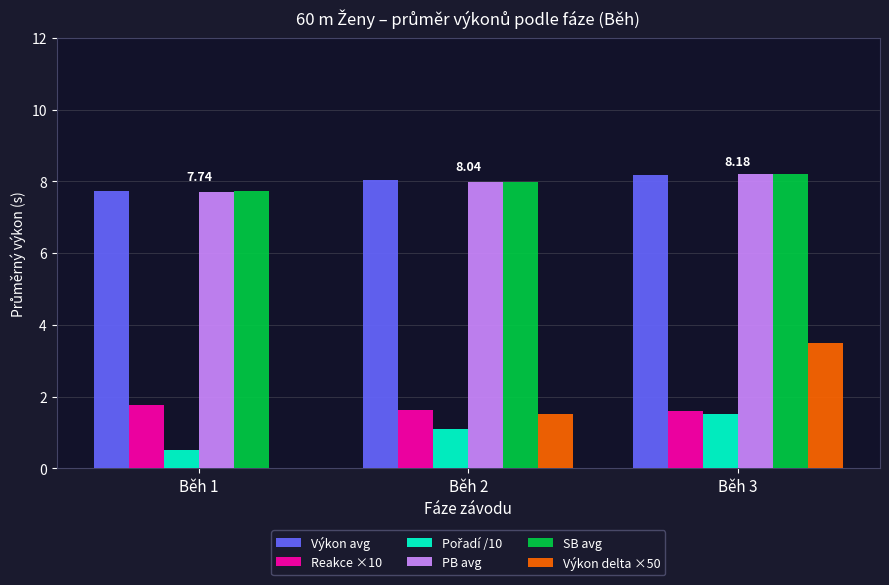

Which series changed the most between Běh 1 and Běh 2?

Výkon delta ×50